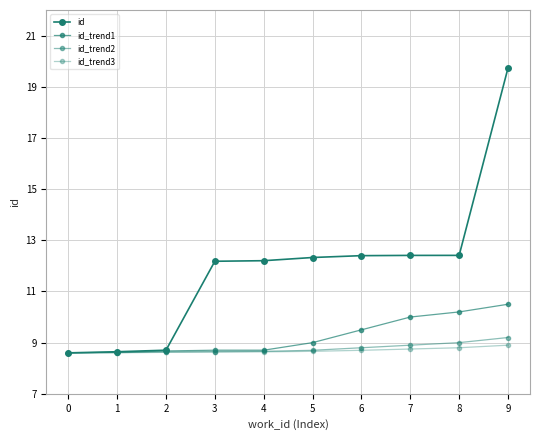

Does the chart have visible grid lines?

Yes